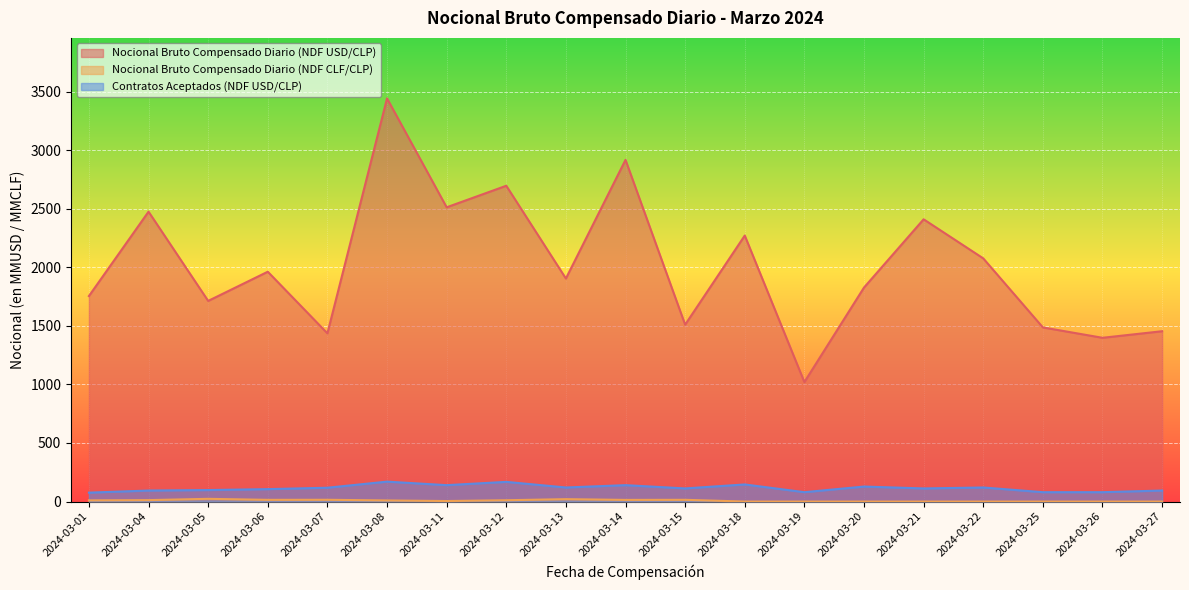

Which category has the lowest value in the Nocional Bruto Compensado Diario (NDF CLF/CLP) series?

2024-03-18